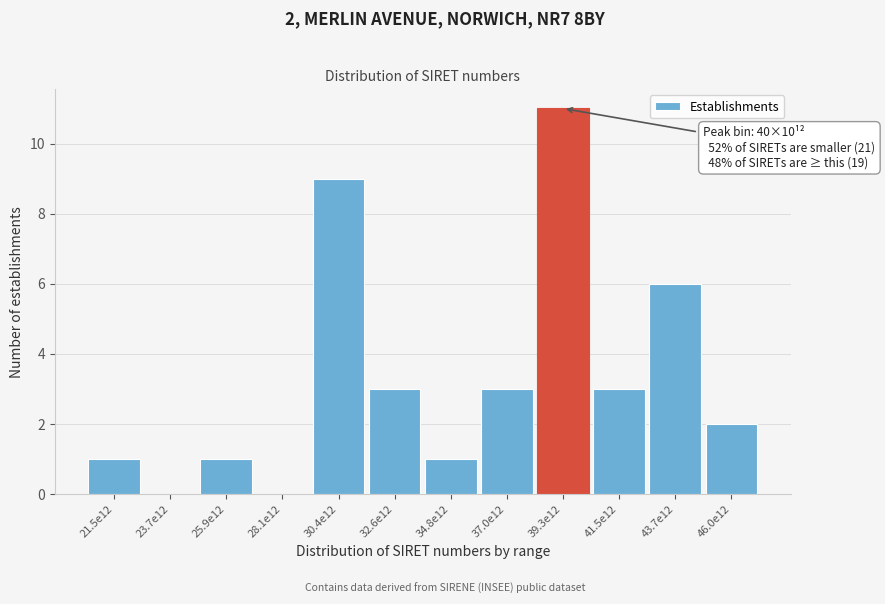

Reading right to left, what are all the values shown in this chart?

46.0e12=2	43.7e12=6	41.5e12=3	39.3e12=11	37.0e12=3	34.8e12=1	32.6e12=3	30.4e12=9	28.1e12=0	25.9e12=1	23.7e12=0	21.5e12=1